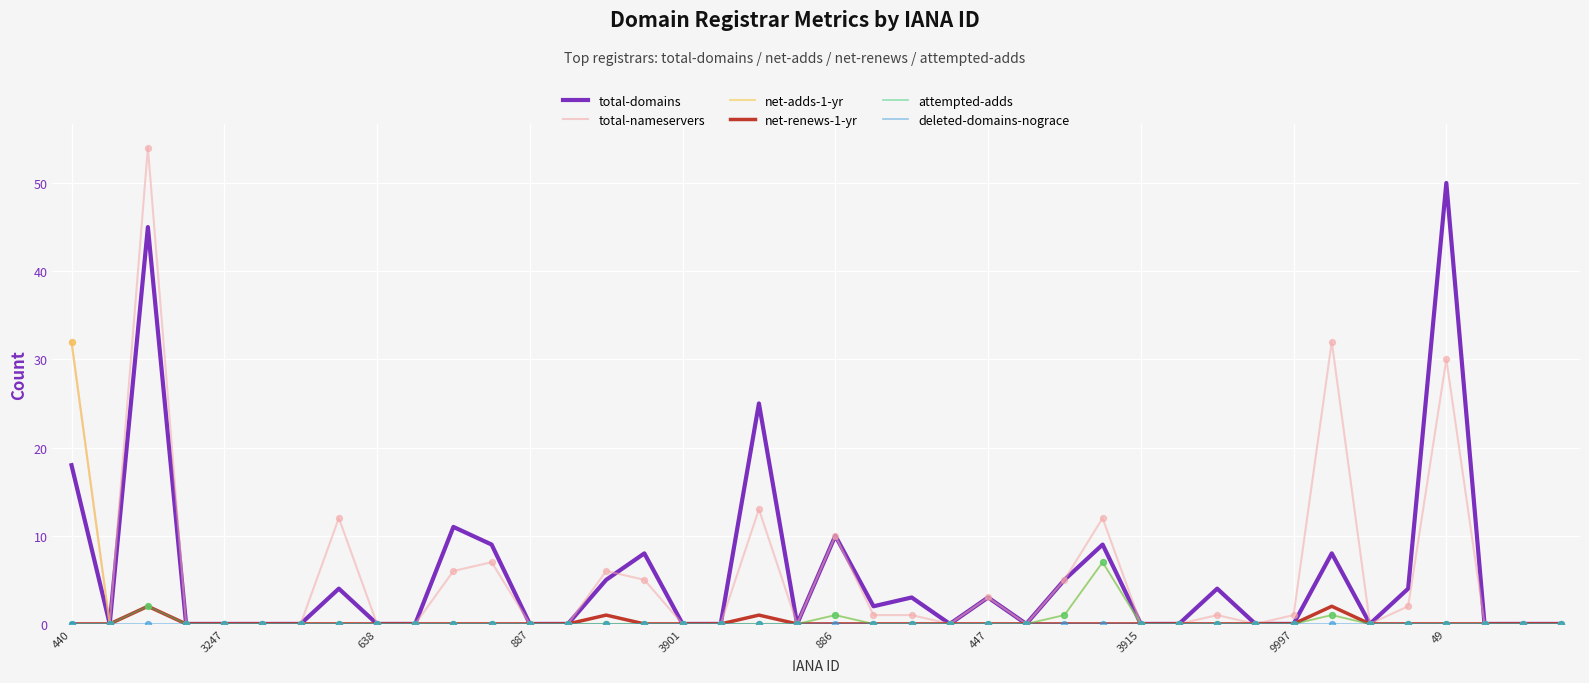

What is the maximum value shown in the chart?

54